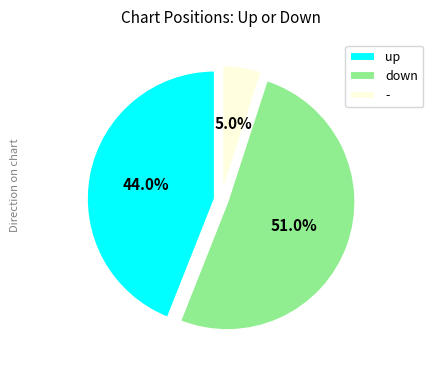

Is it true that - is 1% of the pie?

False